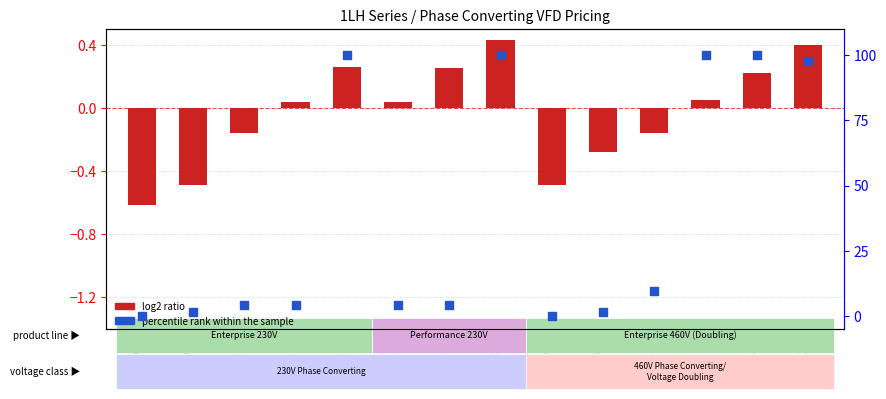

What are all the series names shown in the legend?

log2 ratio, percentile rank within the sample